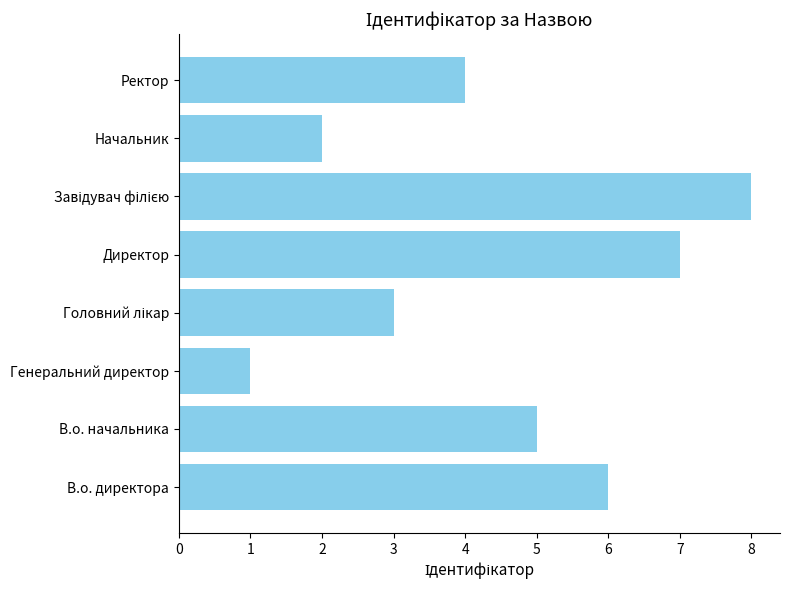

What is the sum of all values?

36